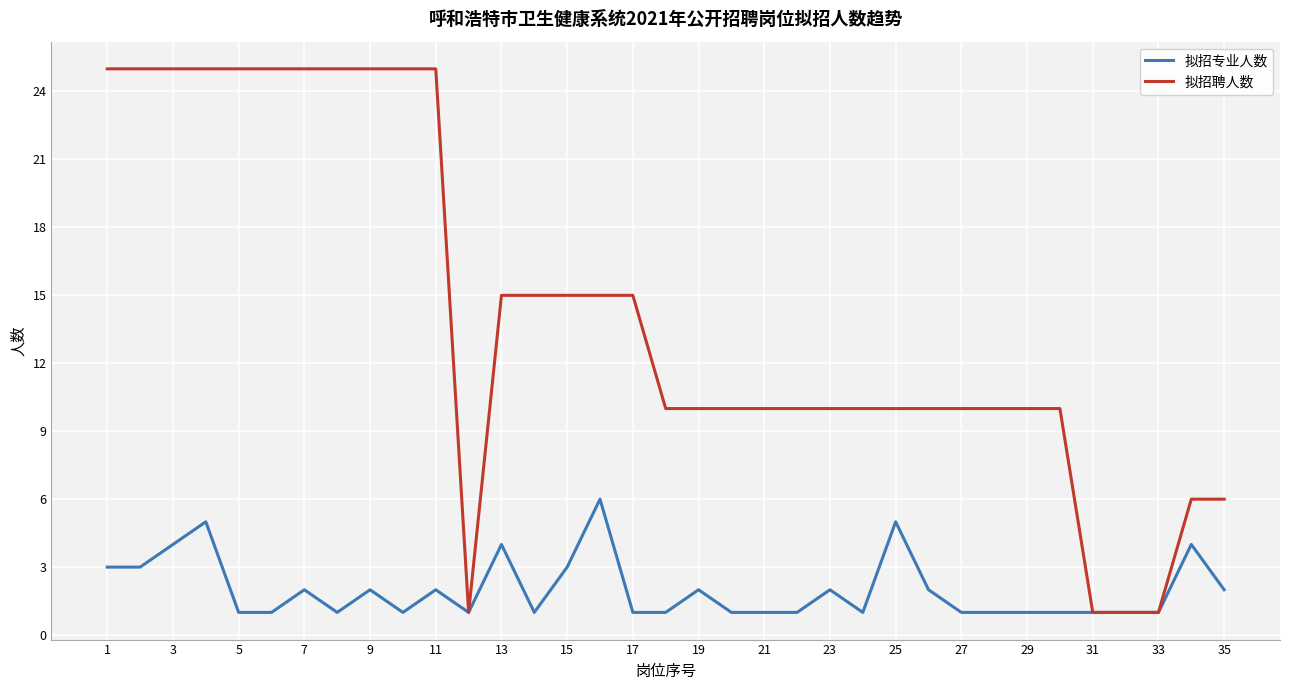

How many lines are shown in the chart?

2